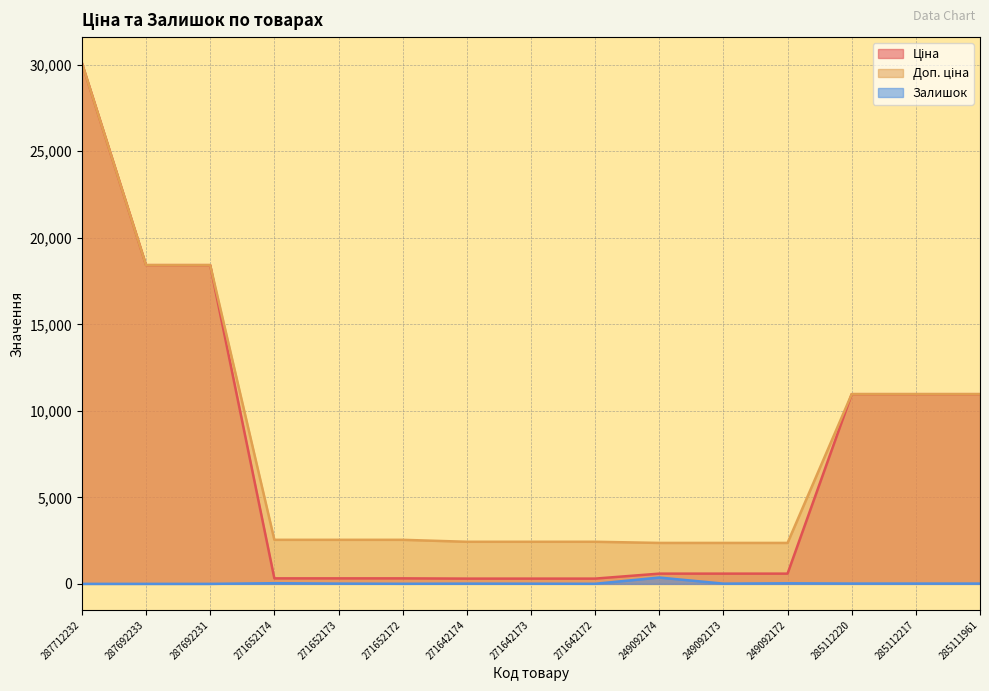

Which series has the largest range (max minus min)?

Ціна